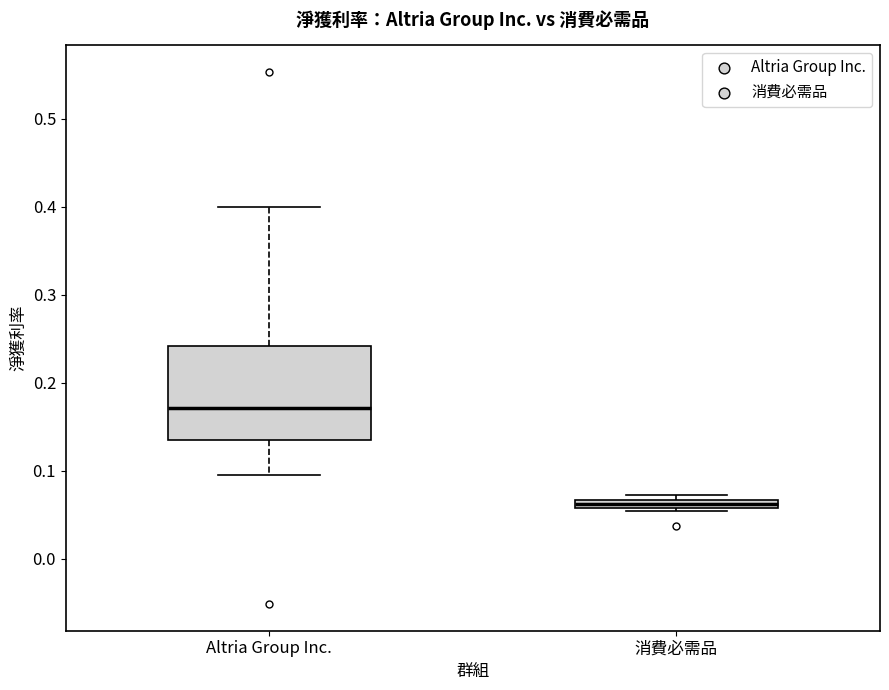

Comparing the boxes themselves (not the whiskers), which one is the tallest?

Altria Group Inc.